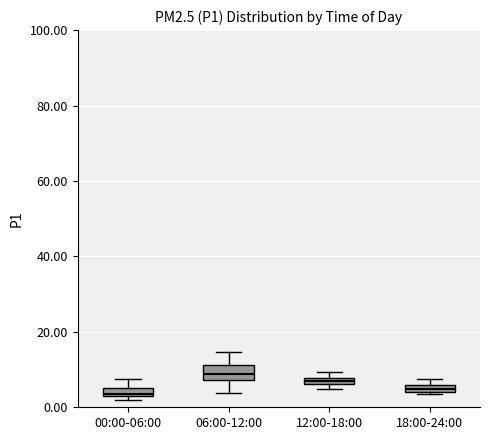

Where is the upper edge of the box for 12:00-18:00 on the y-axis? The values are not printed on the chart, so give them approximately, as read against the axis.

8